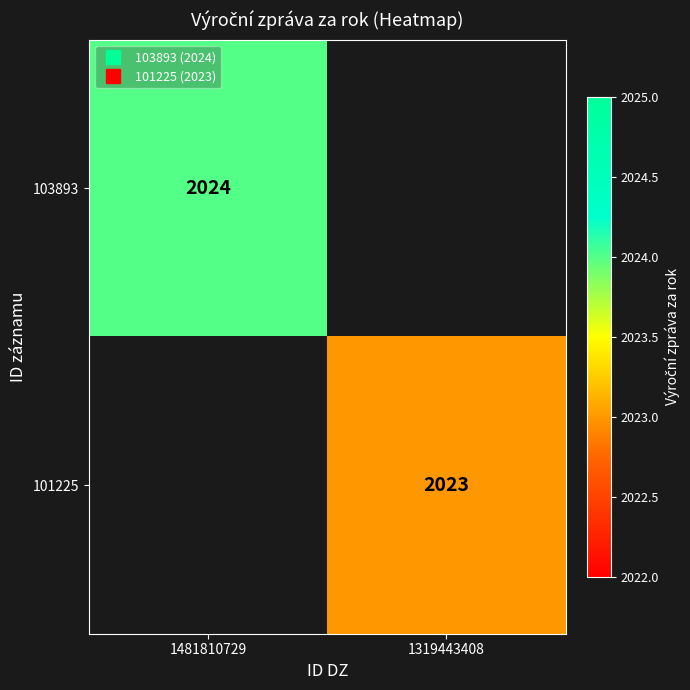

True or false: 103893 has a value of 2780.6 at 1481810729.

False